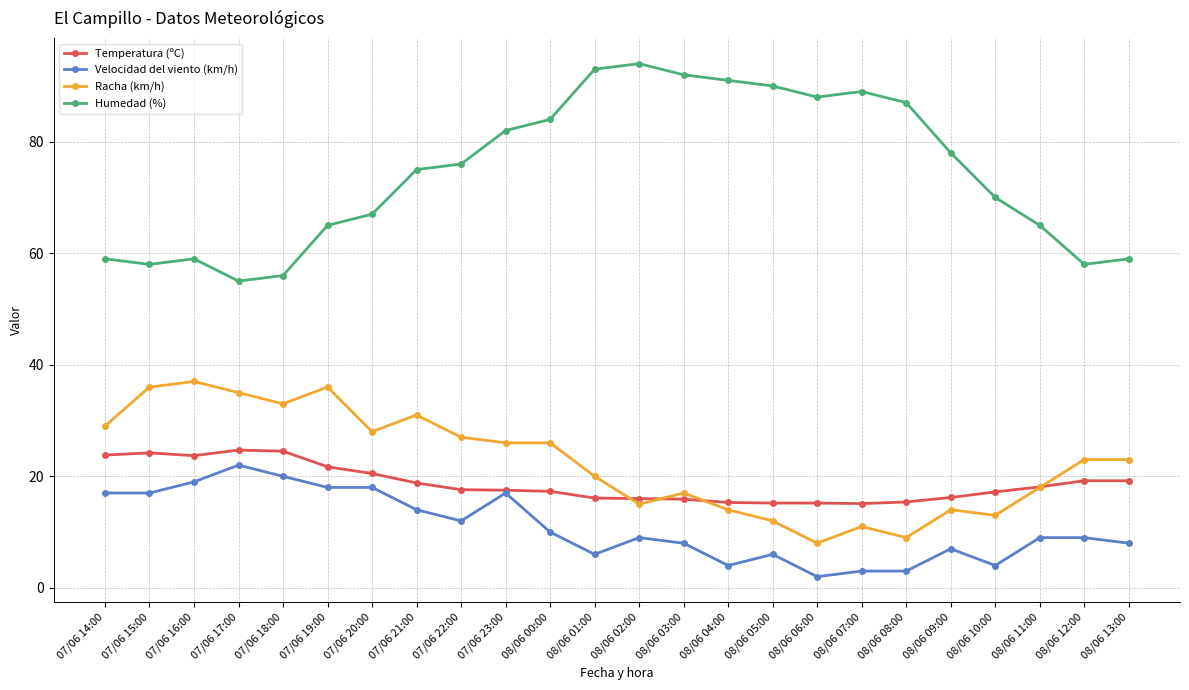

True or false: Racha (km/h) has more than 1 points higher than both neighbors.

True